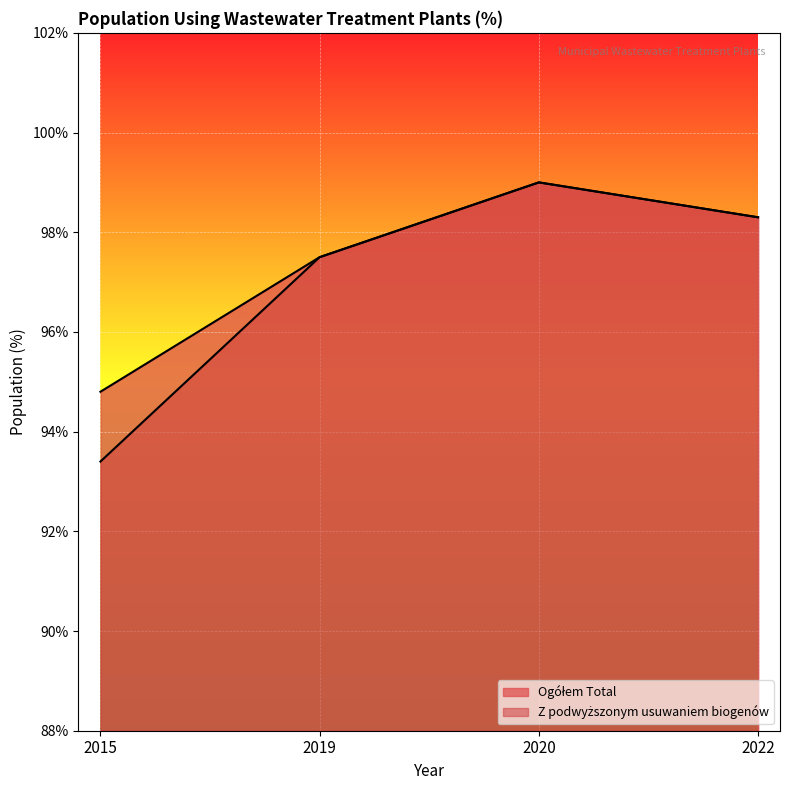

Which label corresponds to the smallest value in the chart?

2015